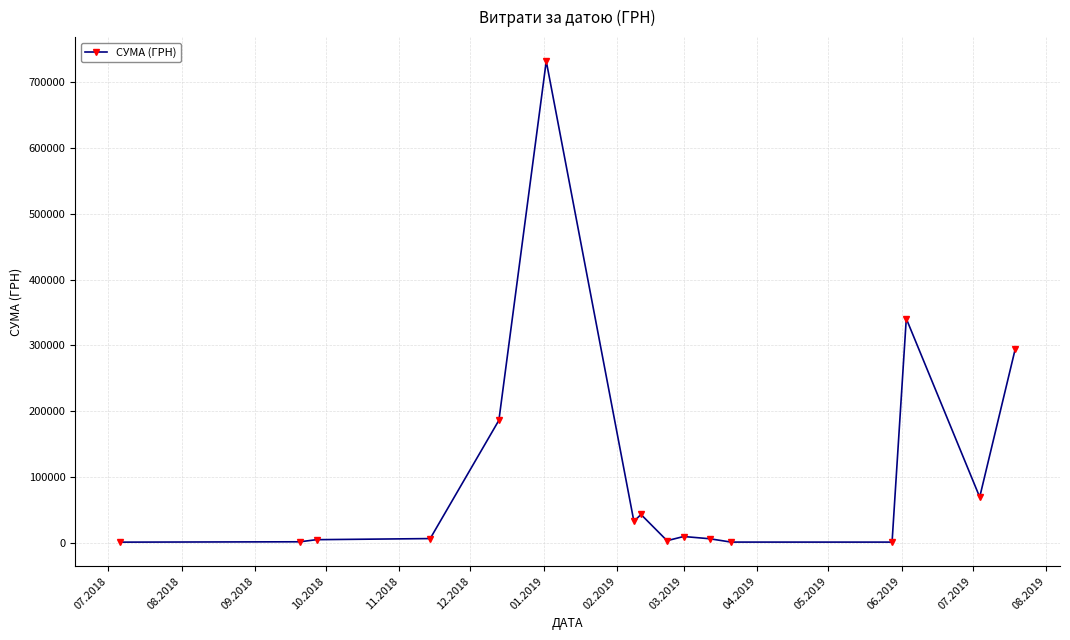

True or false: there are more than 1 points higher than both neighbors.

True